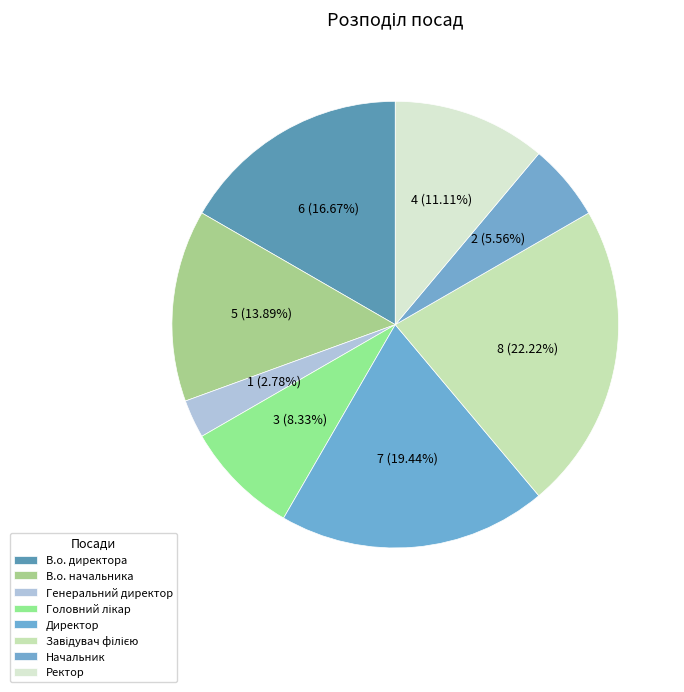

What portion of the pie excludes Головний лікар?

91.7%